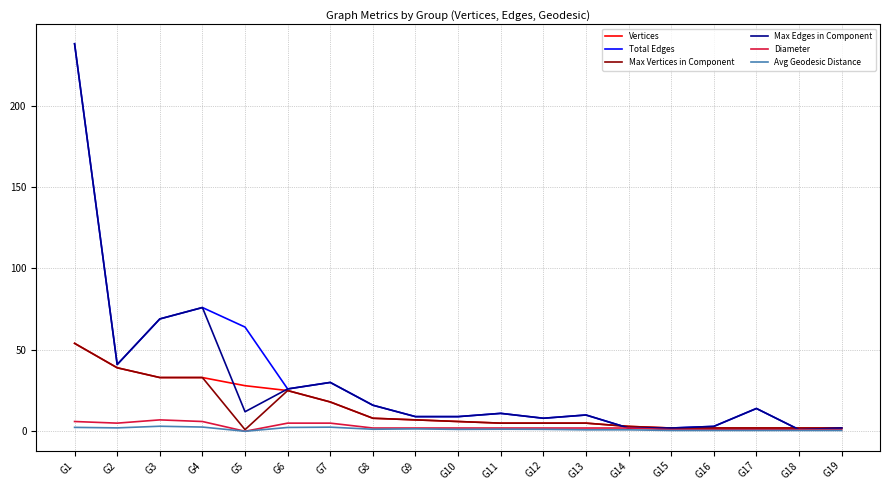

What is the maximum value for Max Edges in Component?

238.0